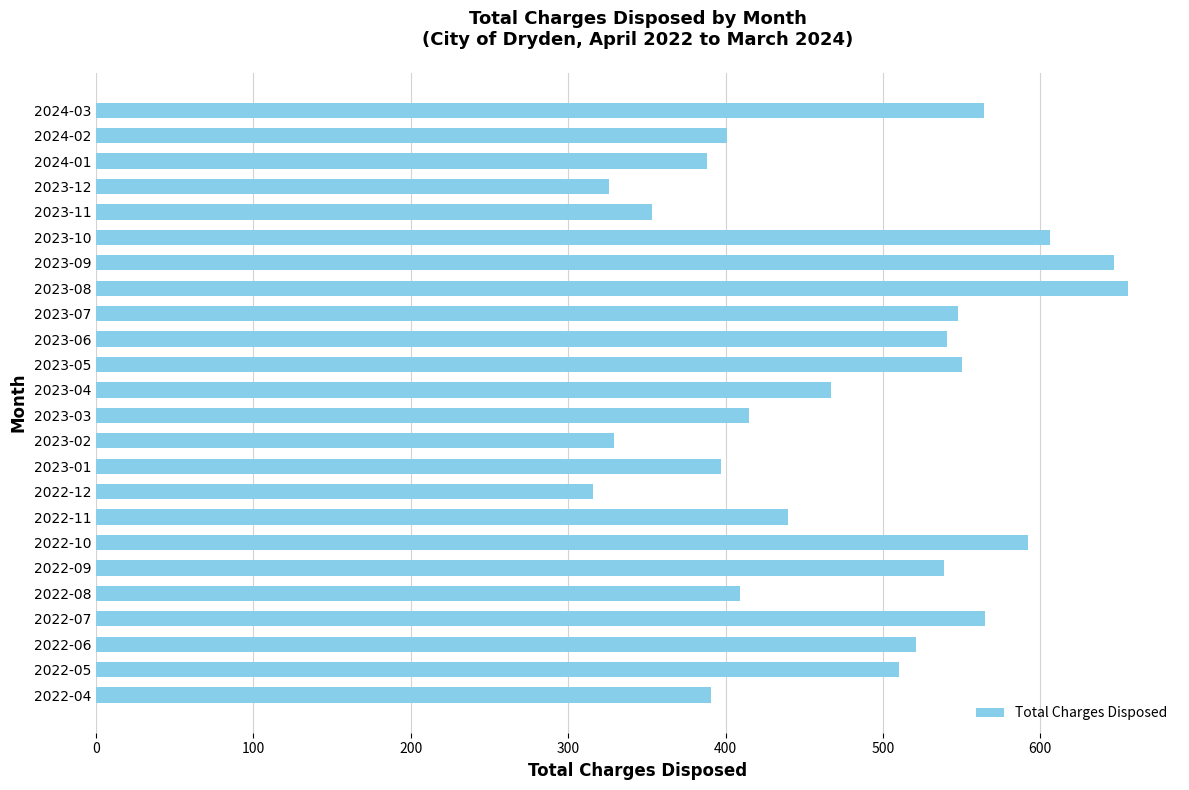

Approximately how many times larger is the value at 2022-06 compared to 2023-02?

1.6